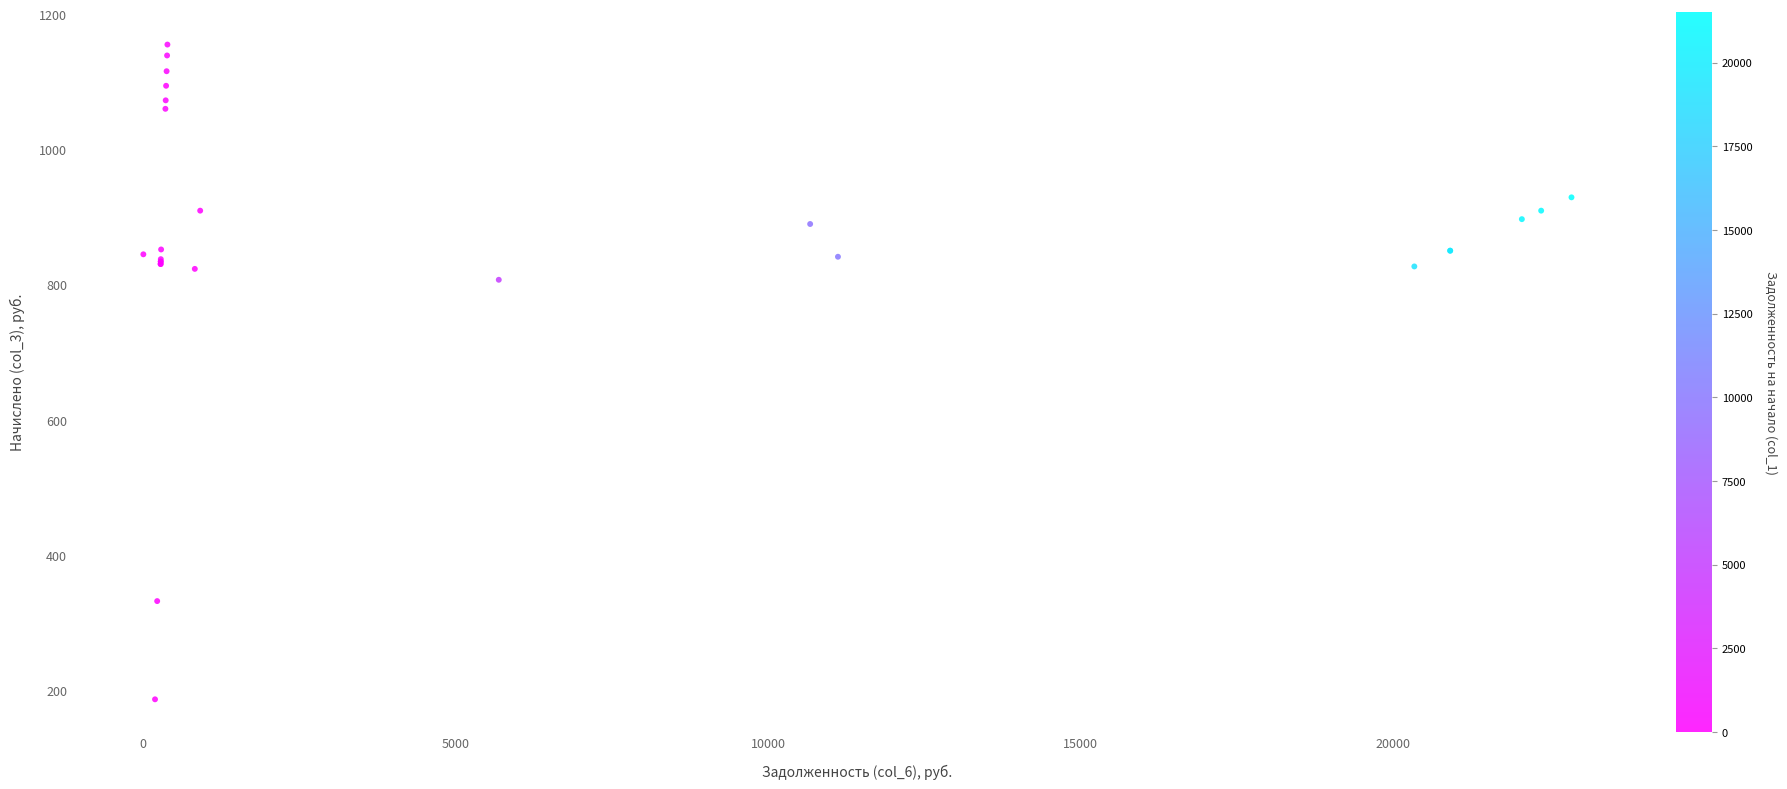

What Y value in the scatter plot is closest to 670?

807.3